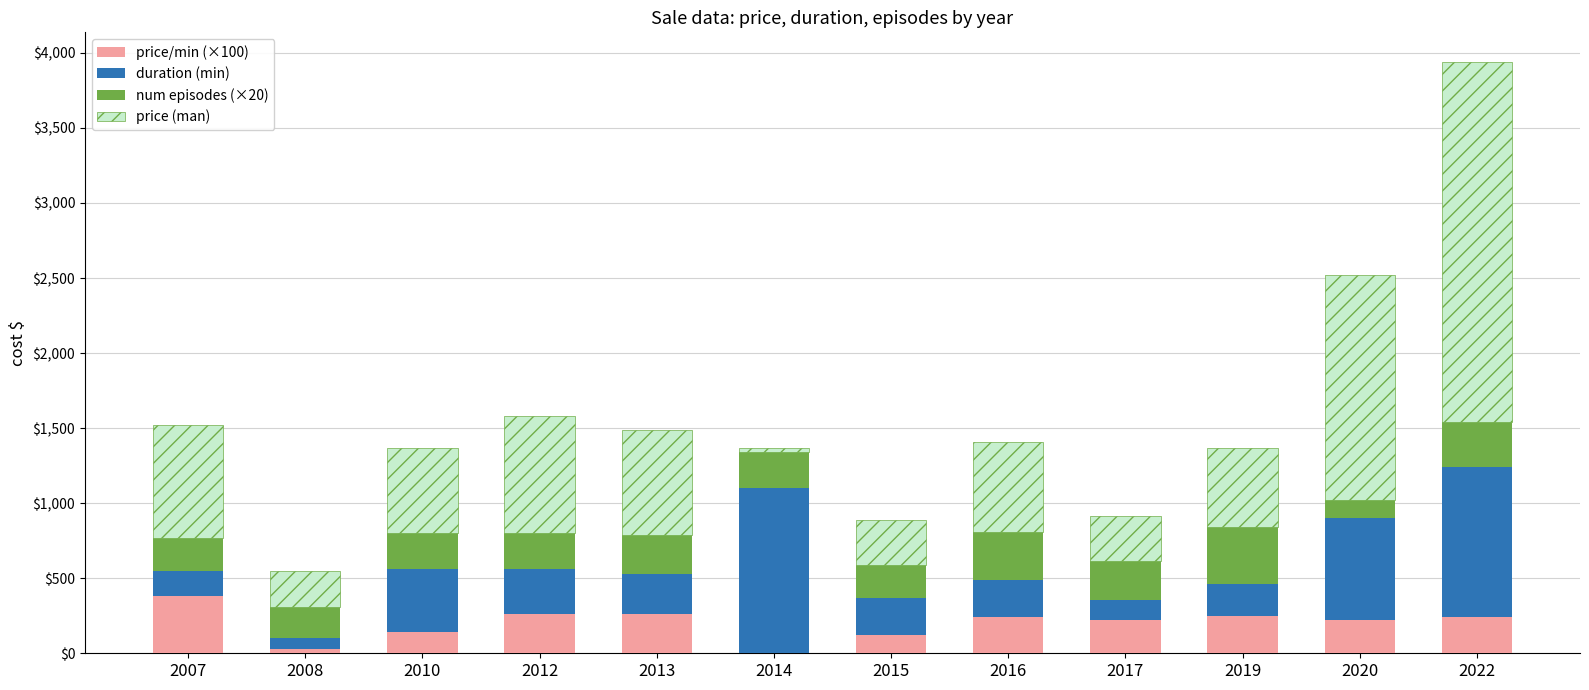

Are the bars grouped side by side (vs. stacked)?

No